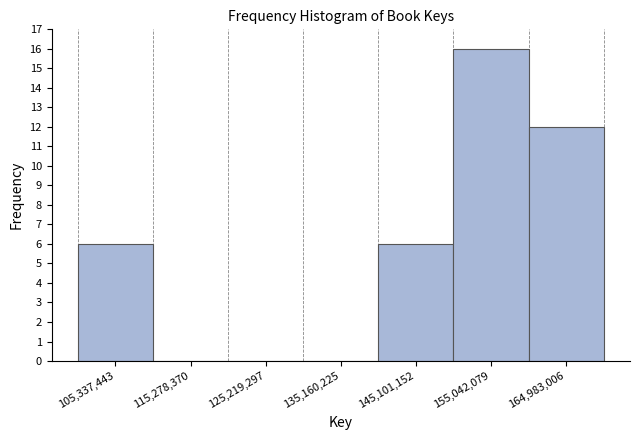

Reading left to right, transcribe this chart: for each bar, give the range it covers on the x-axis and its height. Neither the bar edges nor the heights are printed on the chart, so give them approximately, as read against the axes.

100000000 to 110000000: 6
110000000 to 120000000: 0
120000000 to 130000000: 0
130000000 to 140000000: 0
140000000 to 150000000: 6
150000000 to 160000000: 16
160000000 to 170000000: 12